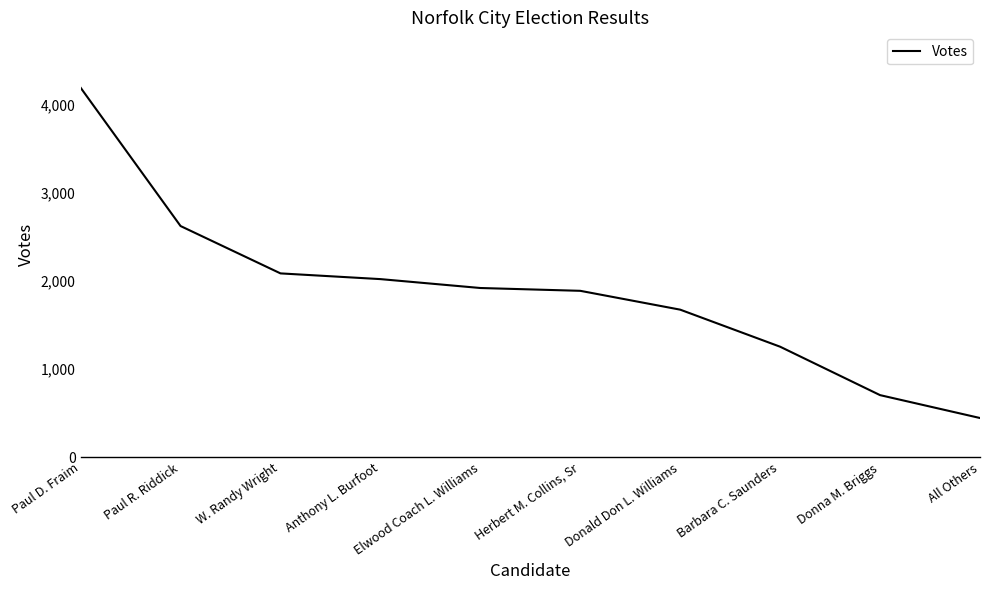

List the labels in order of value, smallest first.

All Others, Donna M. Briggs, Barbara C. Saunders, Donald Don L. Williams, Herbert M. Collins, Sr, Elwood Coach L. Williams, Anthony L. Burfoot, W. Randy Wright, Paul R. Riddick, Paul D. Fraim